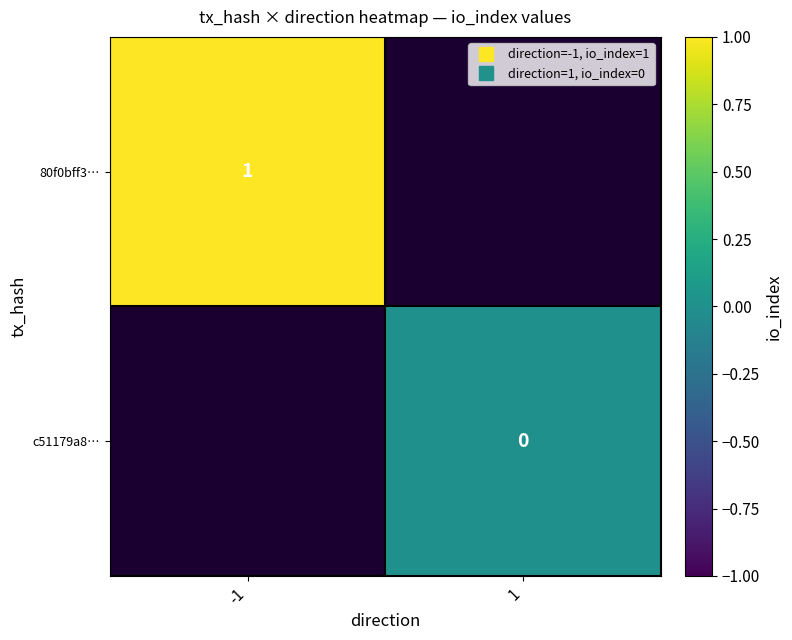

What is the maximum value shown in the chart?

1.0